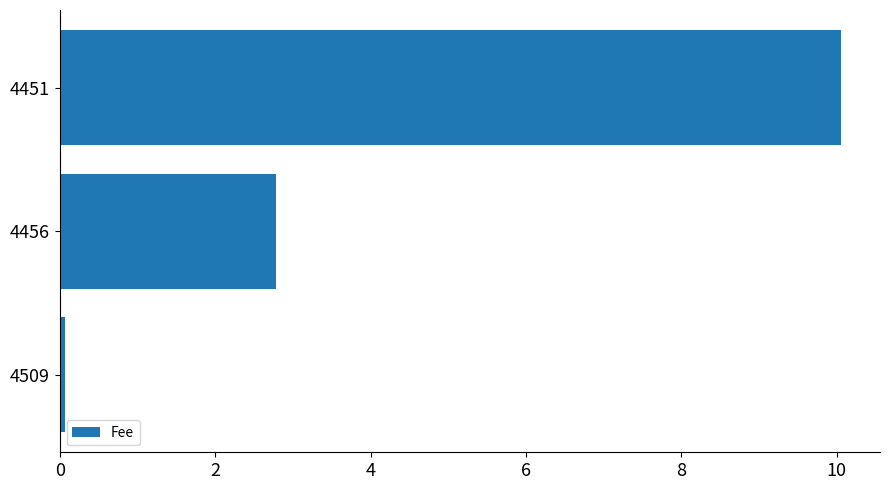

Are the bars grouped side by side (vs. stacked)?

No